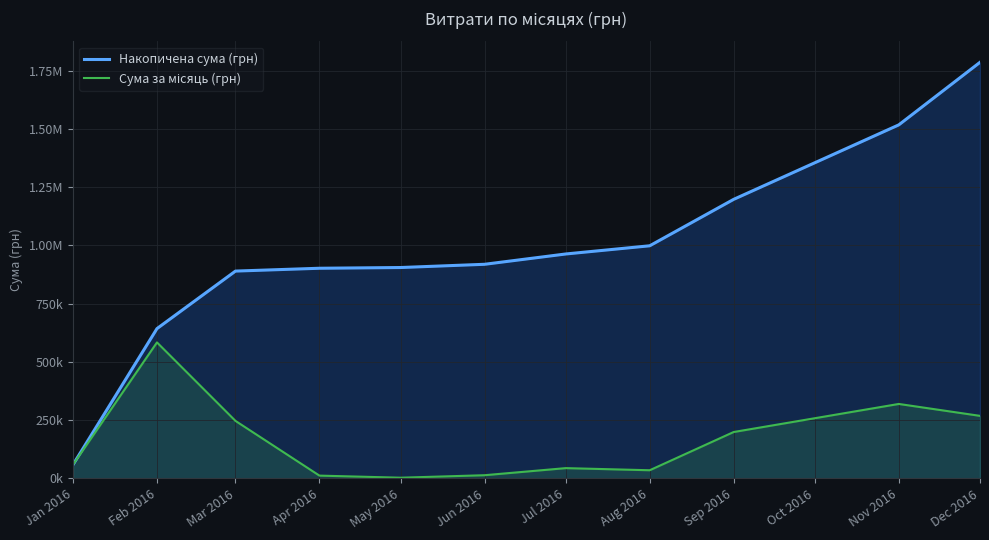

What are all the series names shown in the legend?

Накопичена сума (грн), Сума за місяць (грн)